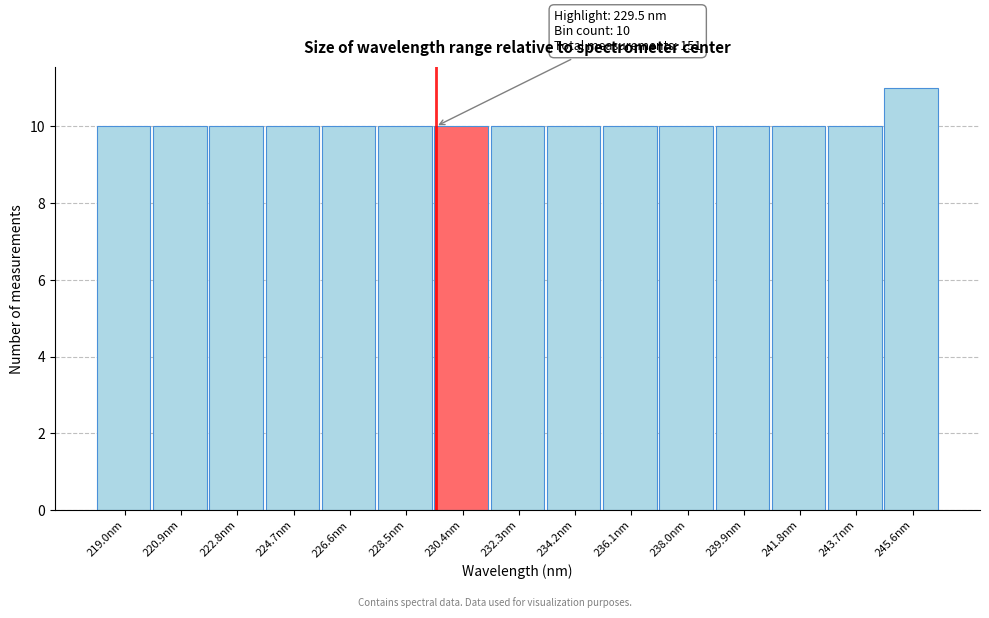

Which range on the x-axis has the tallest bar?

244.6 to 246.6